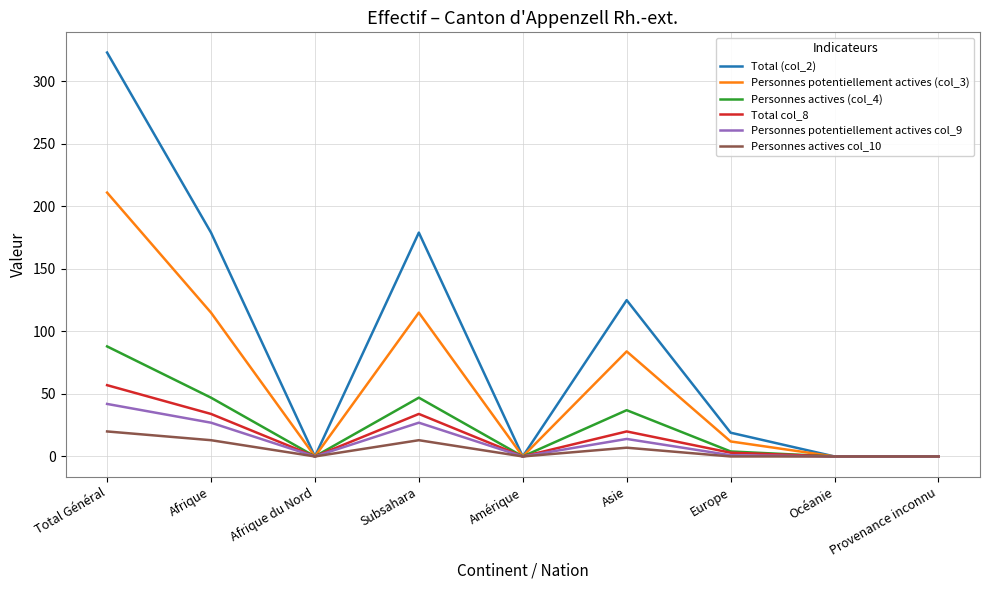

Between Total Général and Afrique du Nord, which series saw the biggest shift?

Total (col_2)